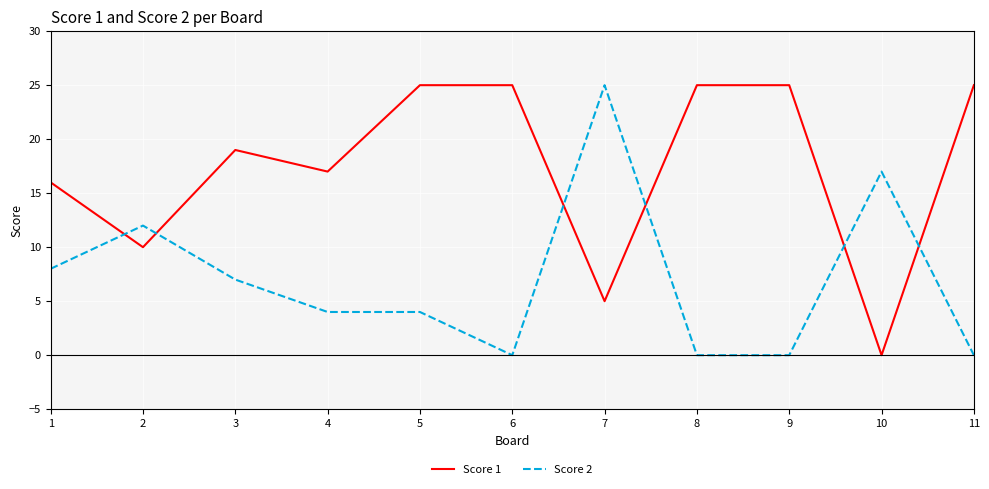

Reading left to right, what are all the values shown in this chart?

Score 1: 16	10	19	17	25	25	5	25	25	0	25
Score 2: 8	12	7	4	4	0	25	0	0	17	0